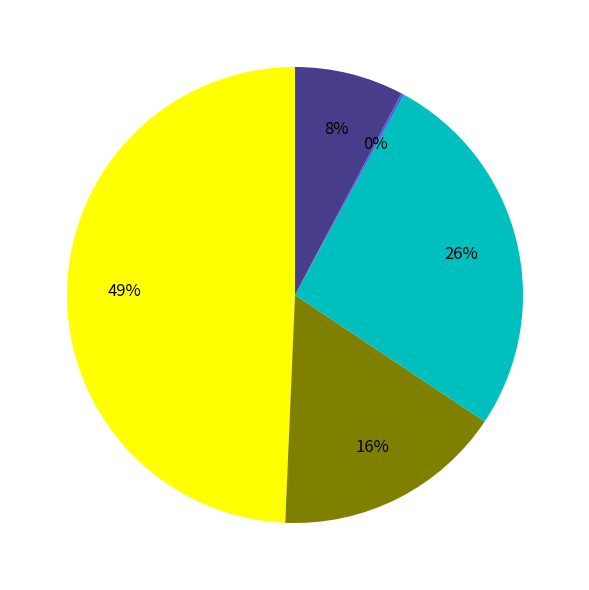

Does any single category account for the majority?

No